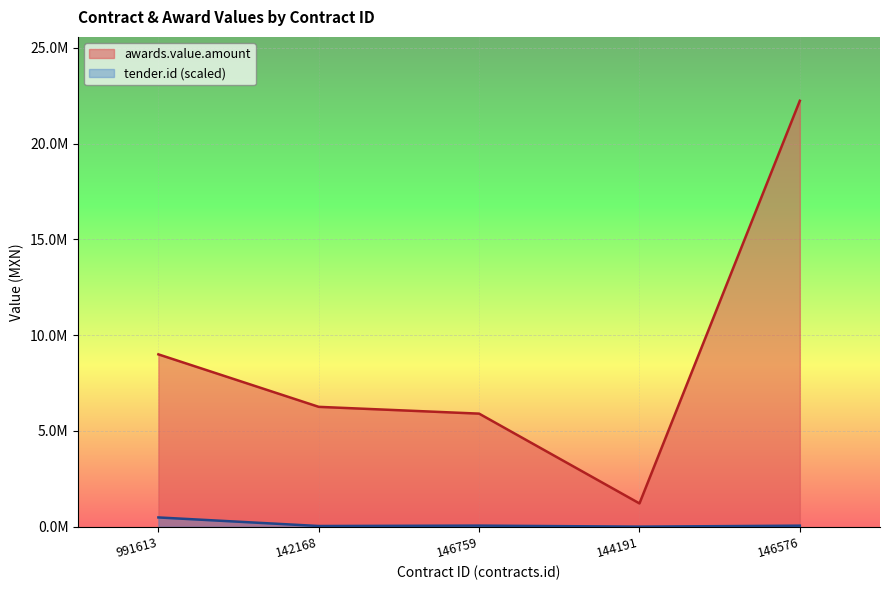

At which label is the value closest to 11728234?

991613